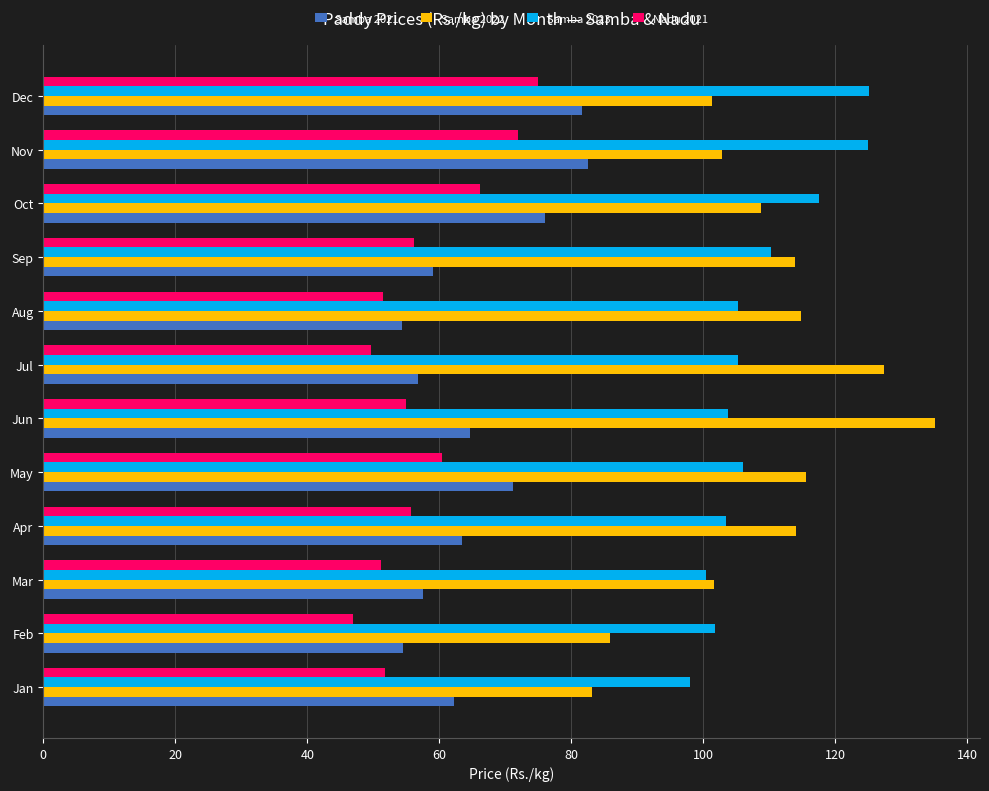

Rank the series at Jun from lowest to highest value.

Nadu 2021, Samba 2021, Samba 2023, Samba 2022